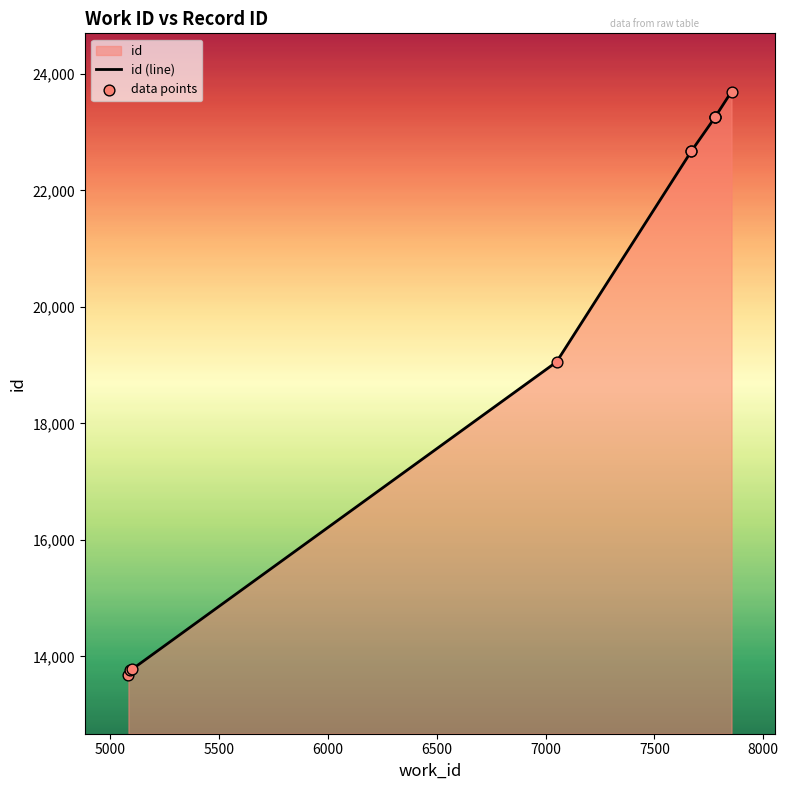

What is the ratio of the value at 7669 to the value at 7854?

1.0